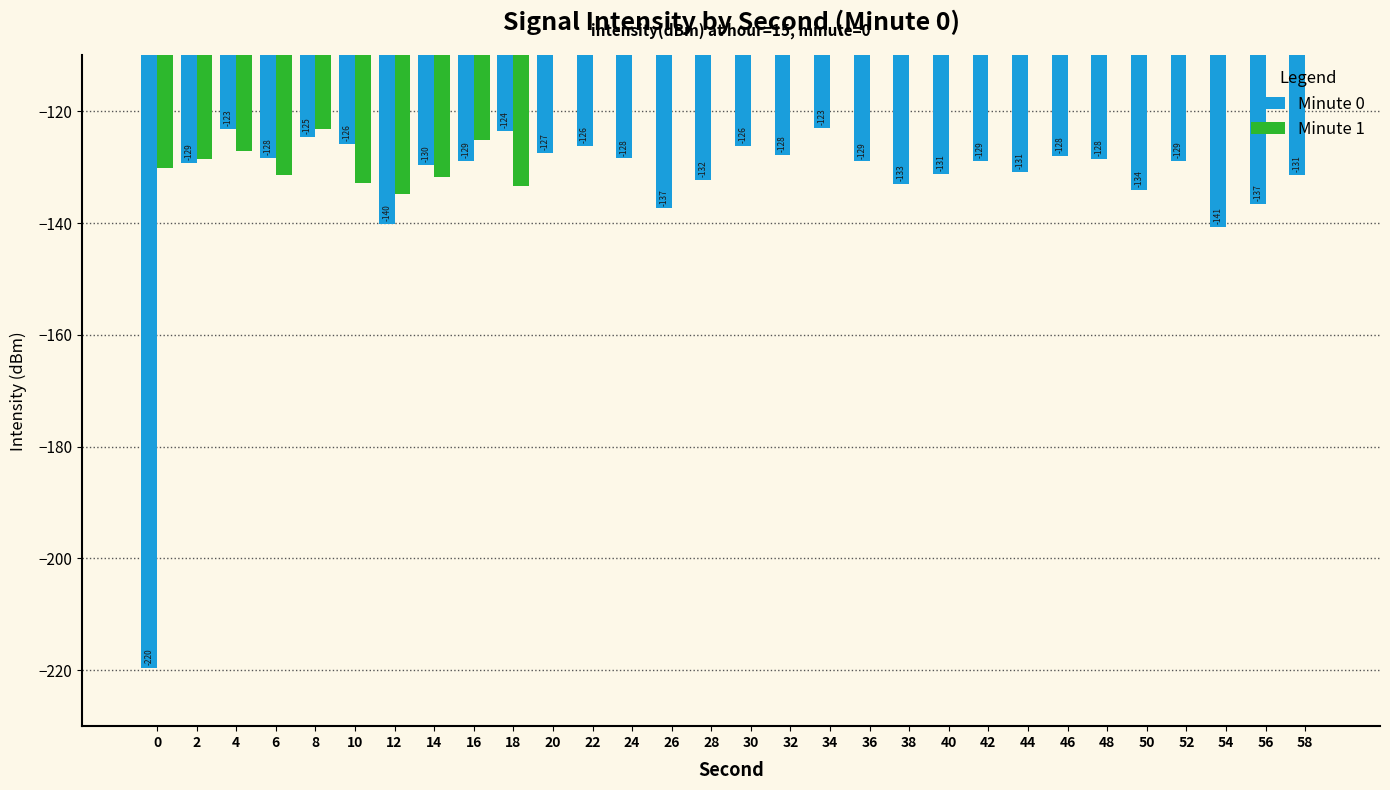

Which series has the largest total across all categories?

Minute 1